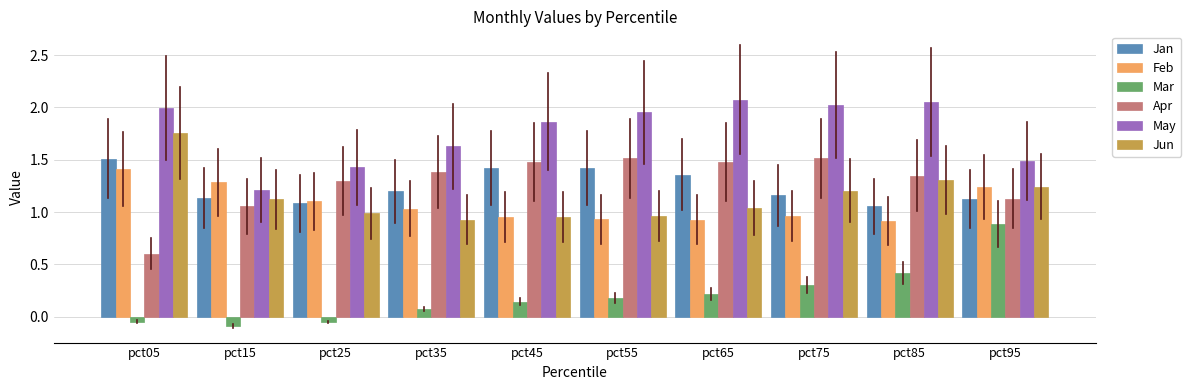

At which label does Apr reach its minimum?

pct05